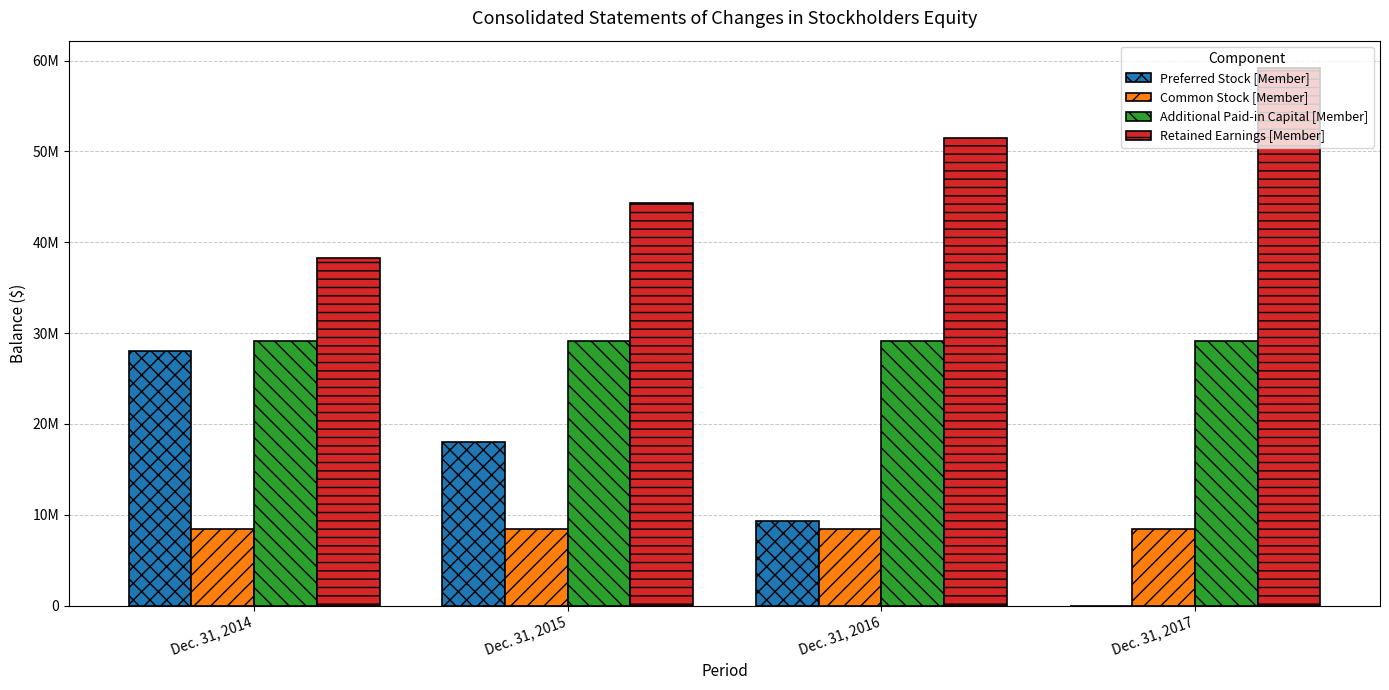

Are the bars horizontal?

No